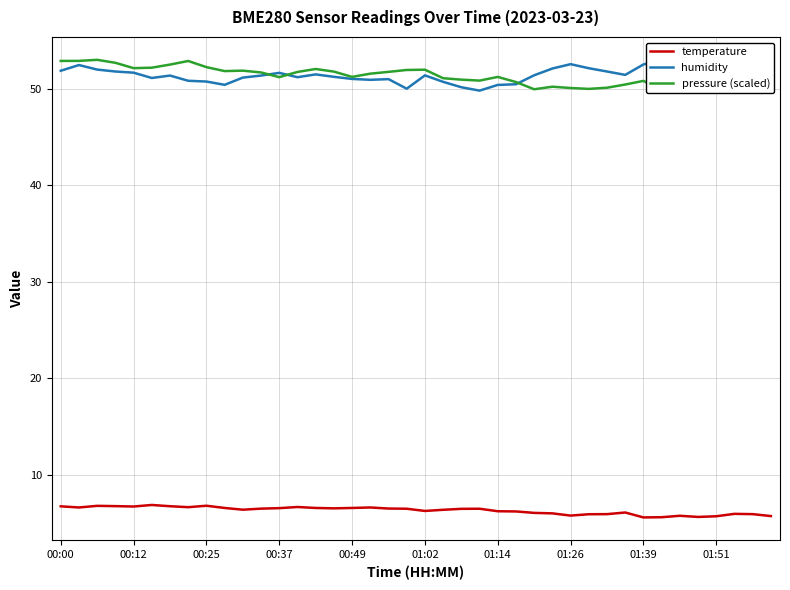

At how many categories does at least one series exceed 48?

40